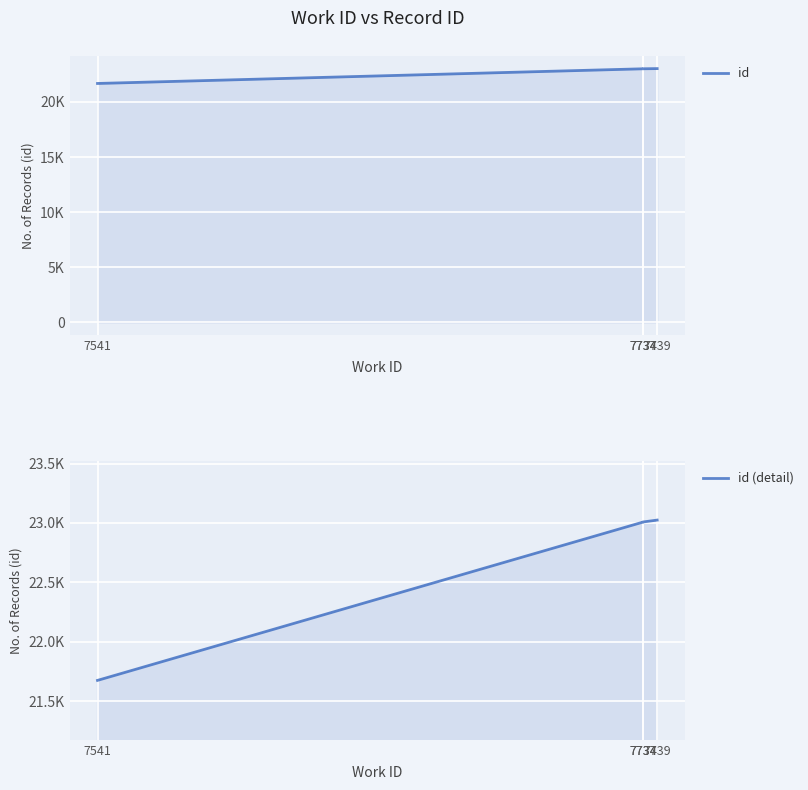

Where does the id (detail) series first go above 23008?

7739